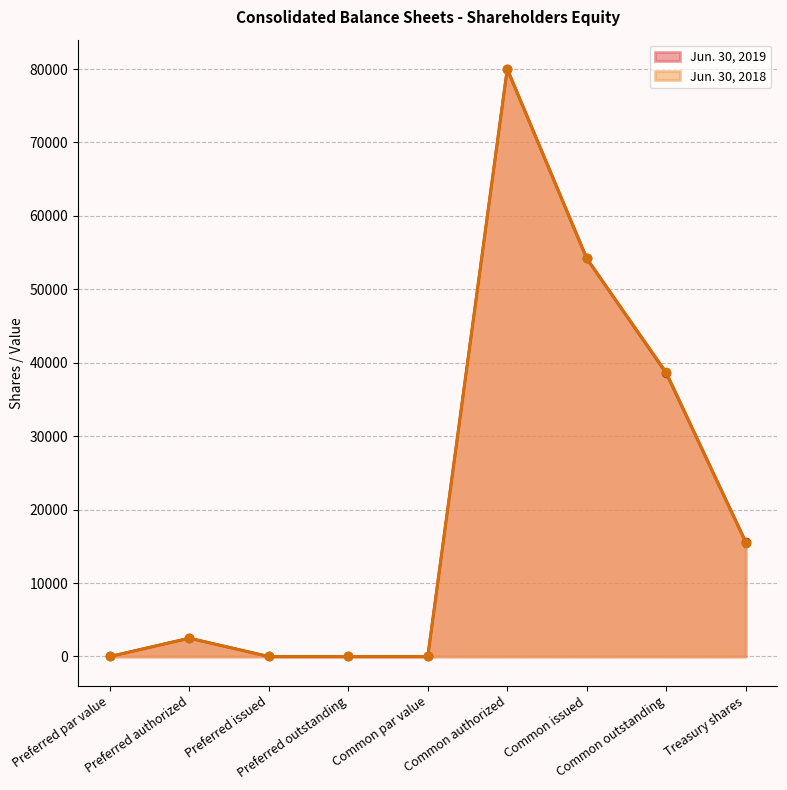

How many lines are shown in the chart?

2